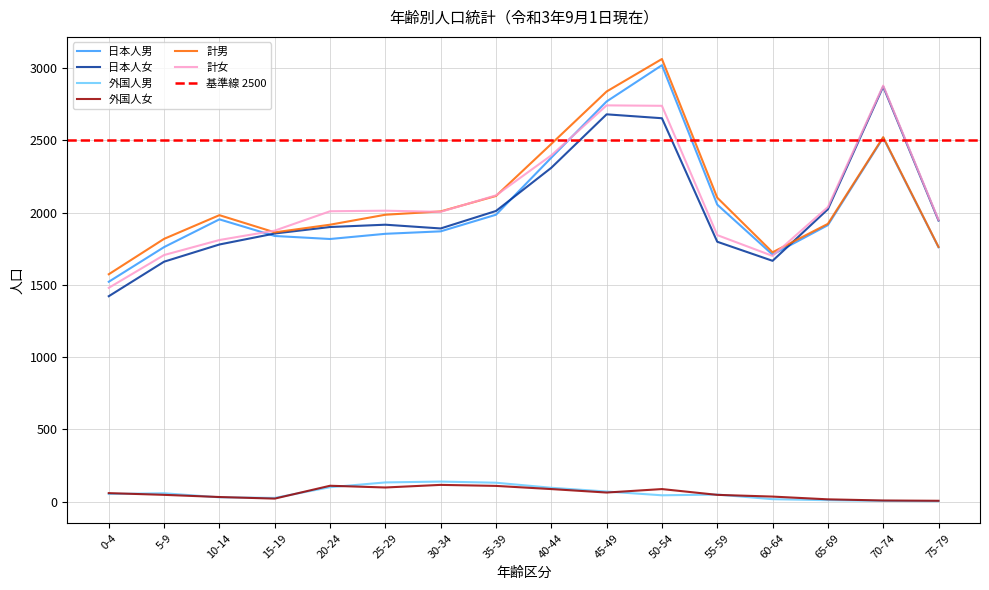

At which label does 外国人女 reach its minimum?

75-79